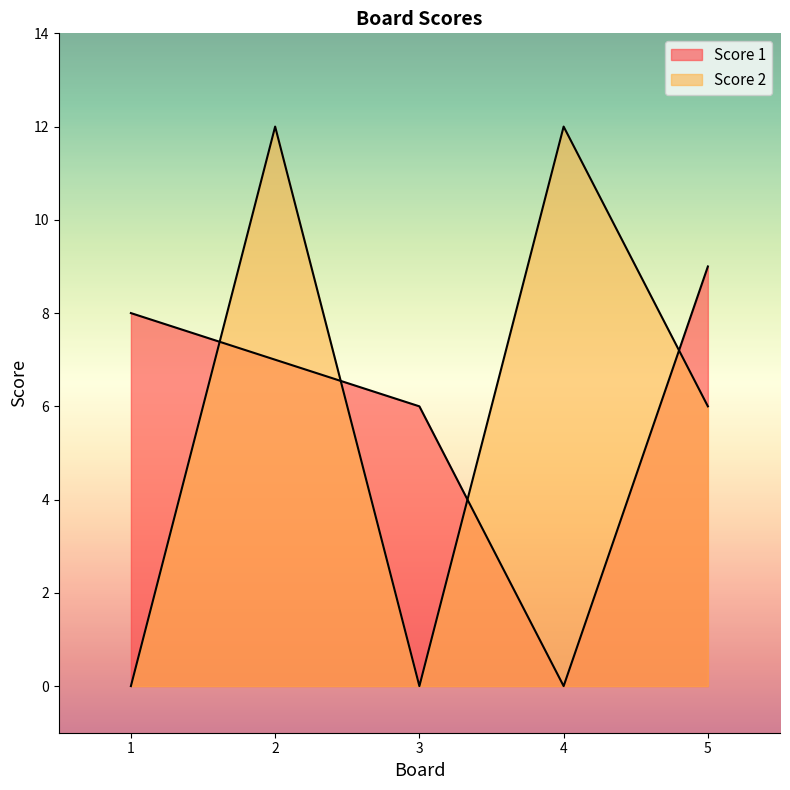

True or false: Score 2 and Score 1 cross at least once.

True